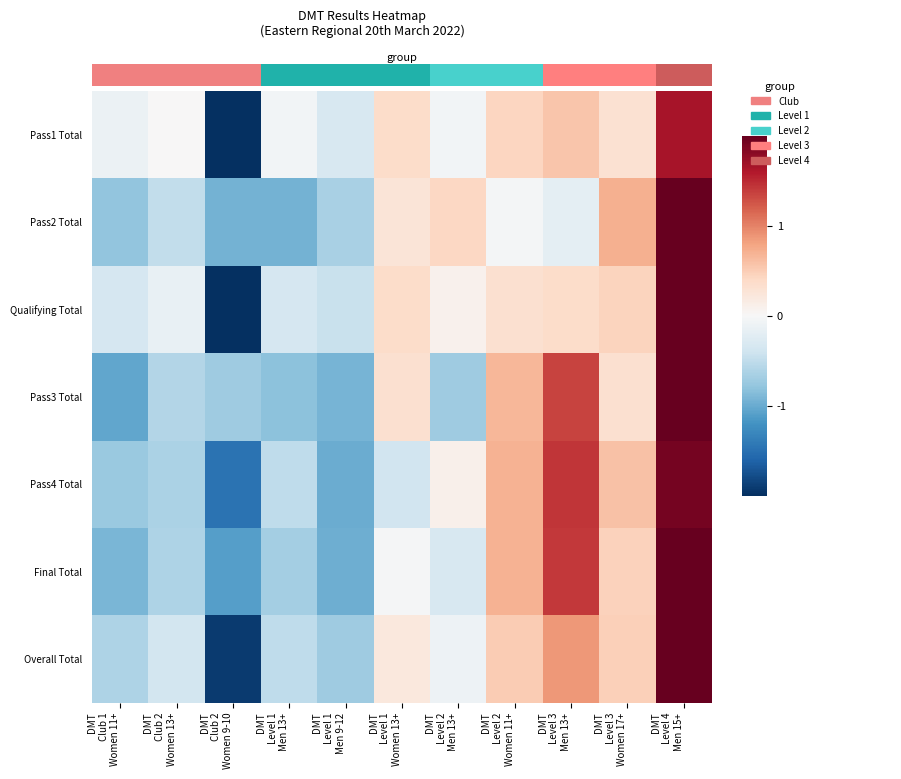

What is the spread (max minus min) of values at DMT
Level 3
Men 13+?

1.6